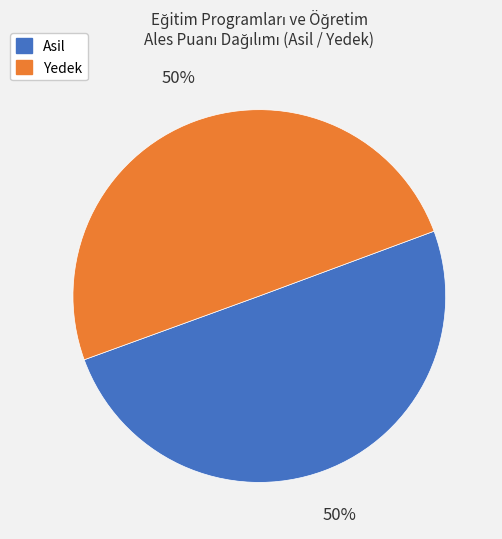

How many slices are in this pie chart?

2